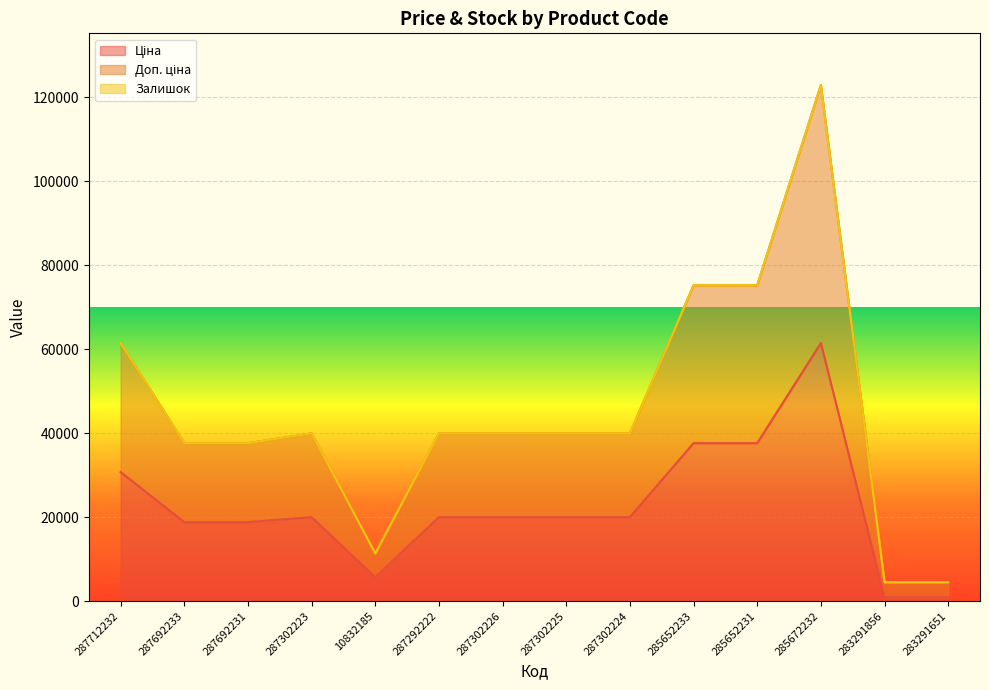

List the labels in order of Доп. ціна value, largest first.

285672232, 285652231, 285652233, 287712232, 287302223, 287302225, 287292222, 287302224, 287302226, 287692233, 287692231, 10832185, 283291856, 283291651